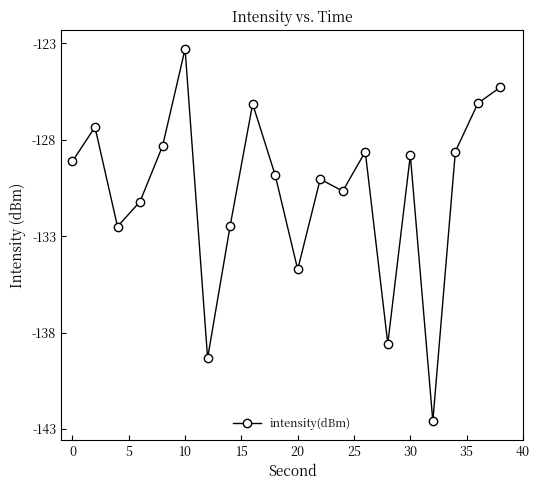

What is the maximum value shown in the chart?

-123.3